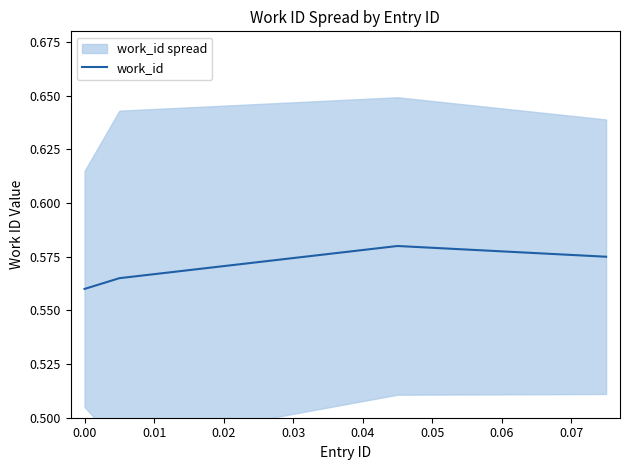

True or false: work_id has more than 0 points higher than both neighbors.

True